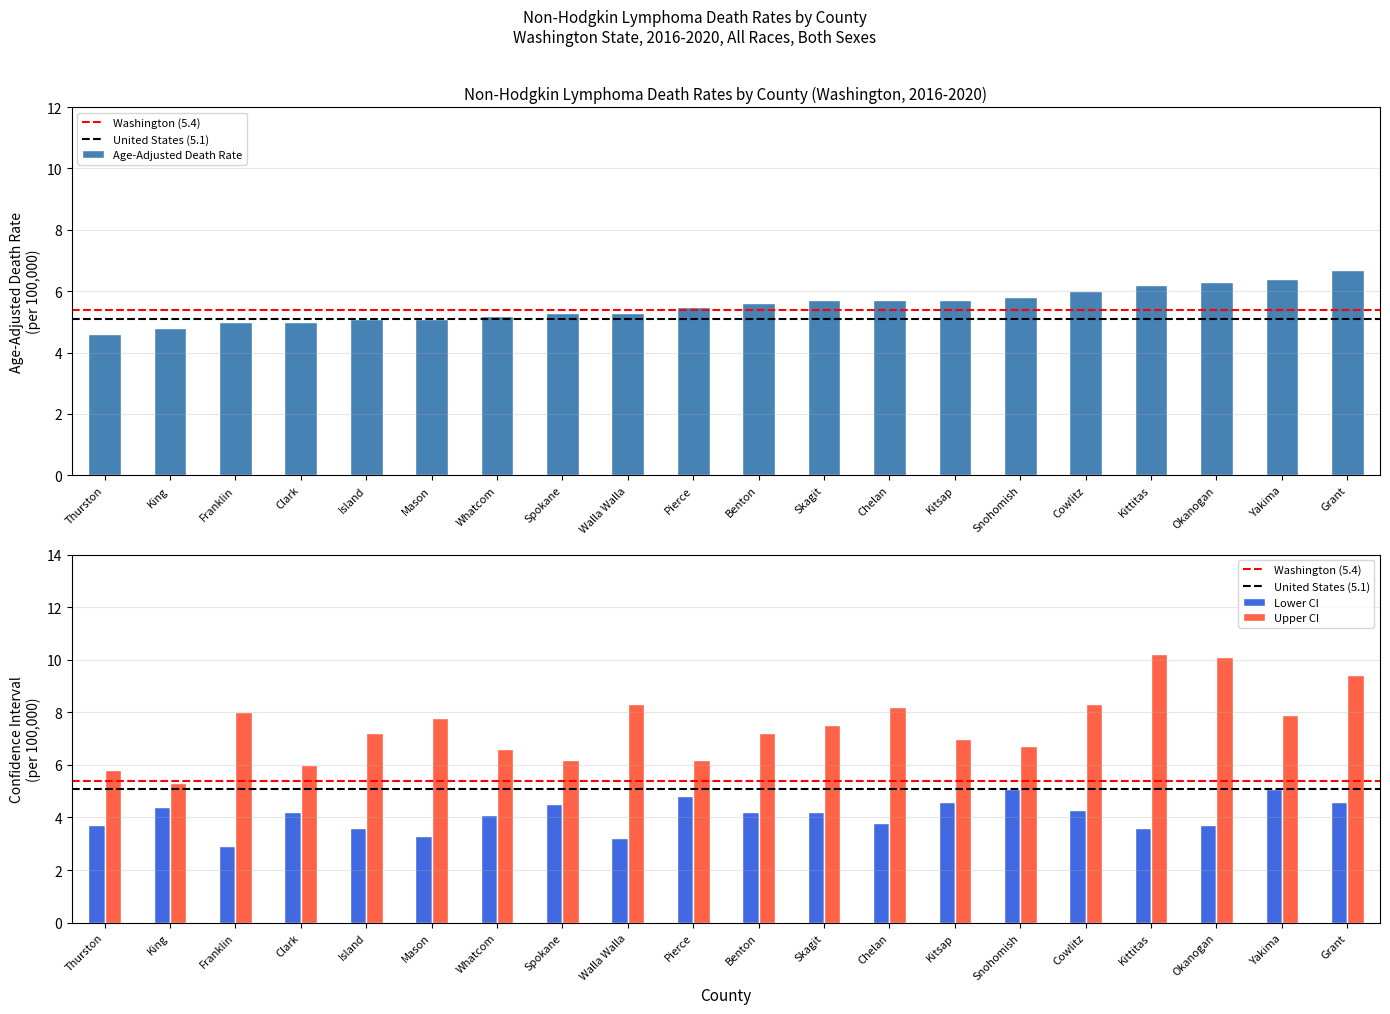

What are all the series names shown in the legend?

Age-Adjusted Death Rate, Lower CI, Upper CI